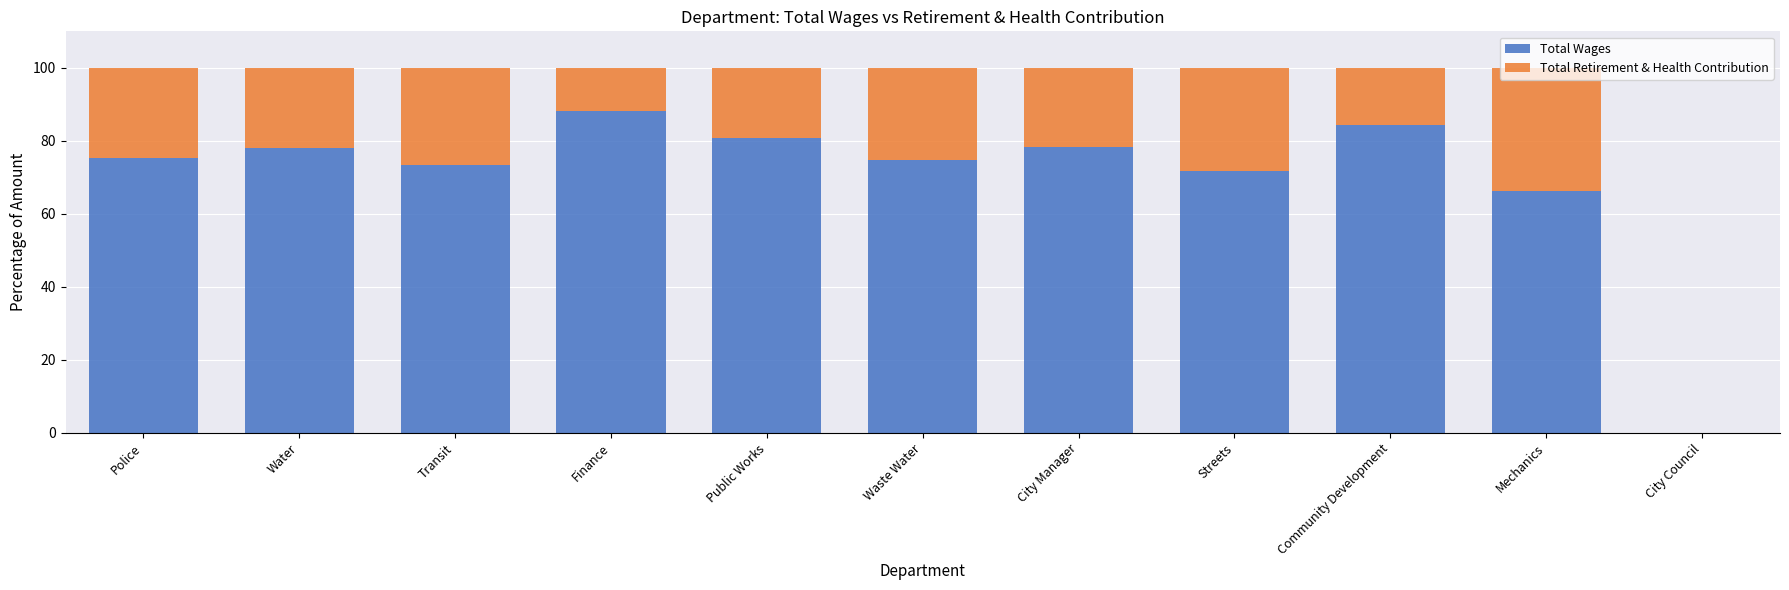

What is the sum of all Total Wages values?

771.1